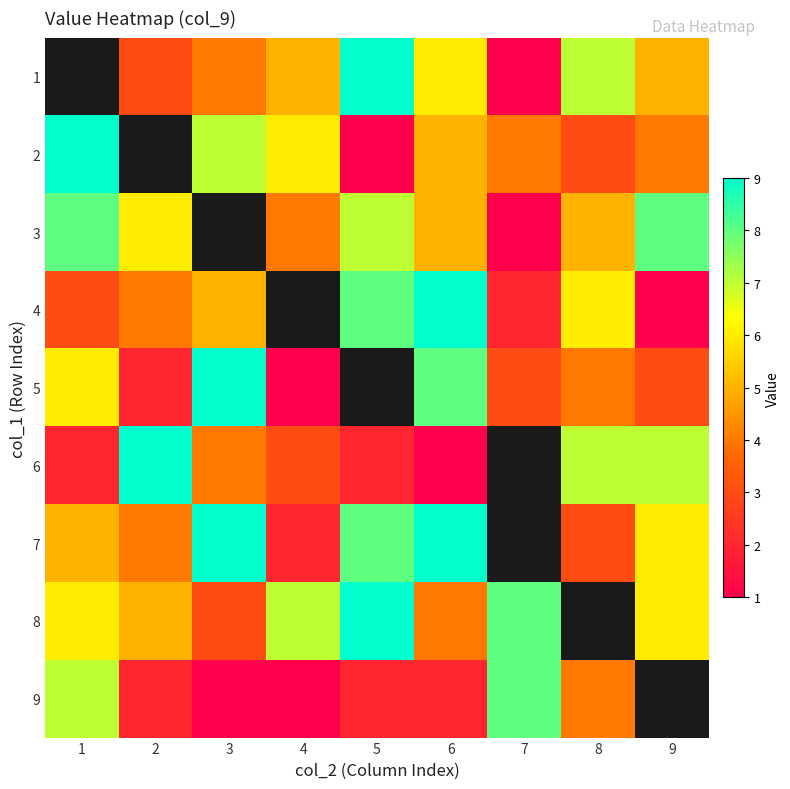

The value of 4 at 1 is 1.8. True or false?

False